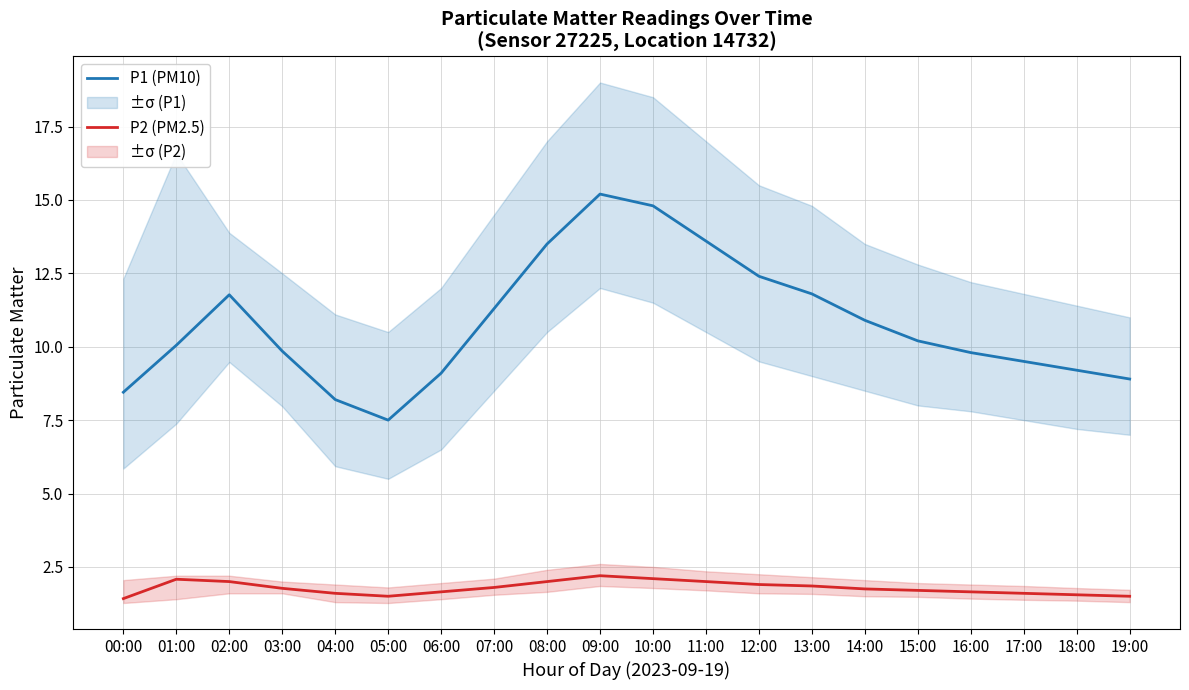

At how many categories does at least one series exceed 7?

20